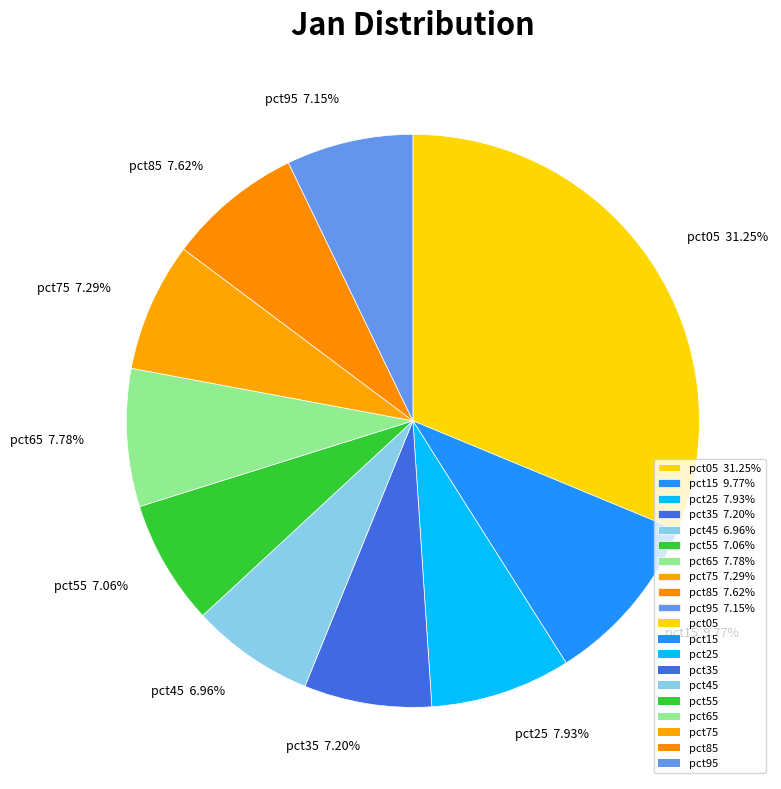

What percentage do pct75 and pct45 together represent?

14.2%